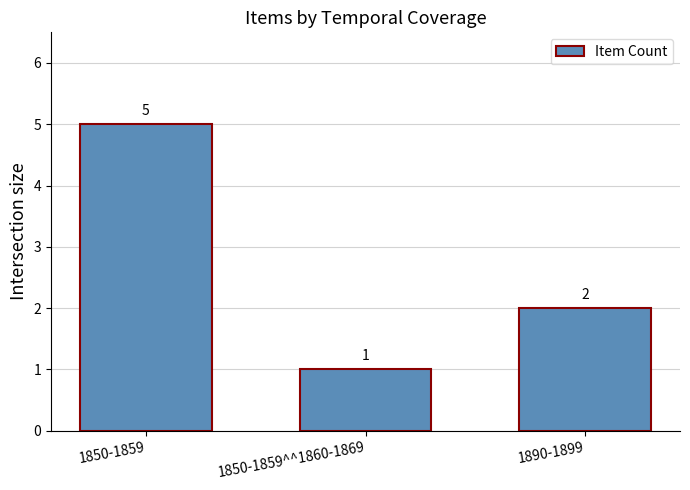

How many values are between 1 and 5?

3